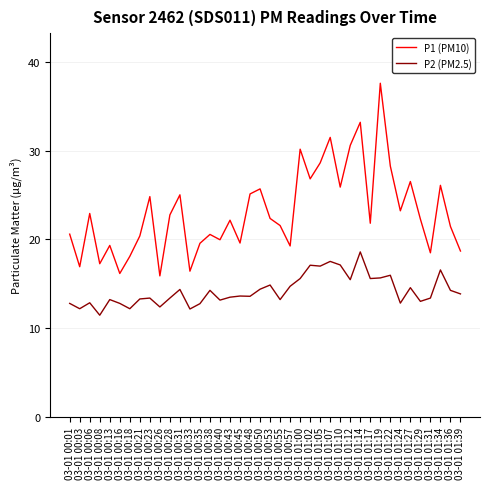

At which category does the chart reach its peak across all series?

03-01 01:19